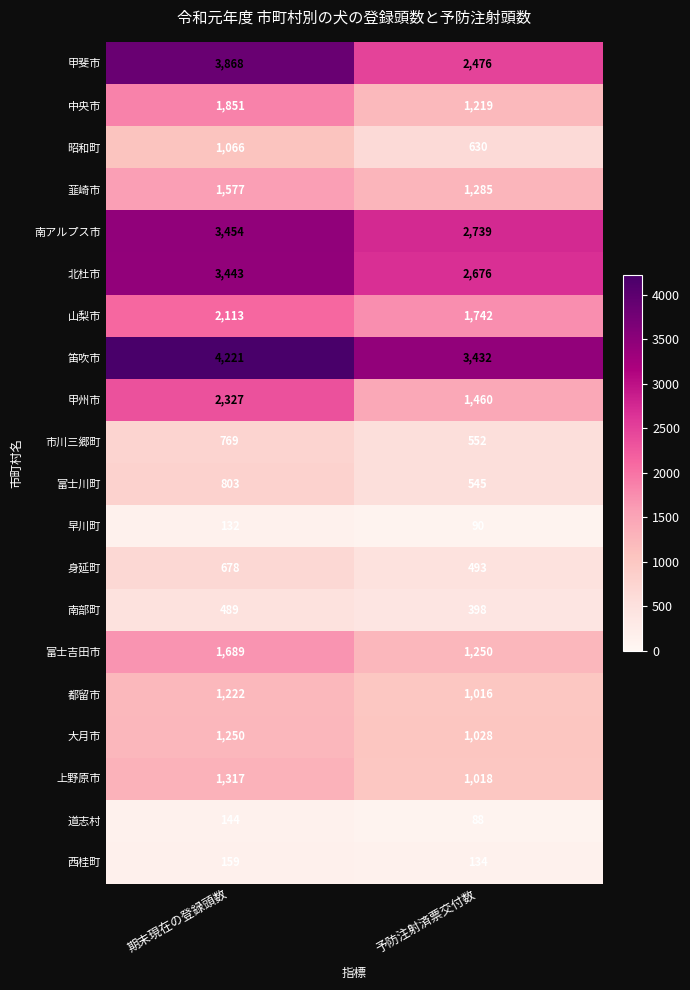

How many series are shown in this chart?

20